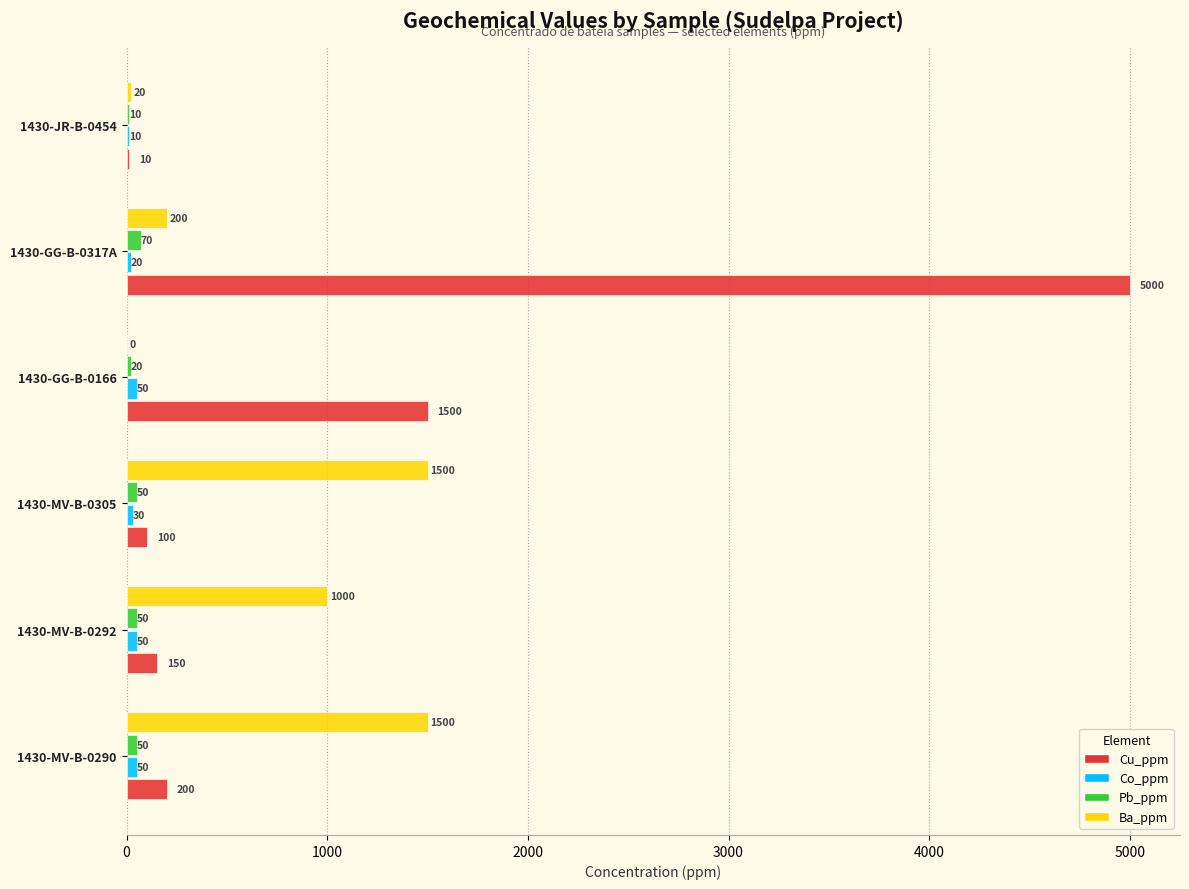

Between 1430-GG-B-0317A and 1430-JR-B-0454, which series saw the biggest shift?

Cu_ppm